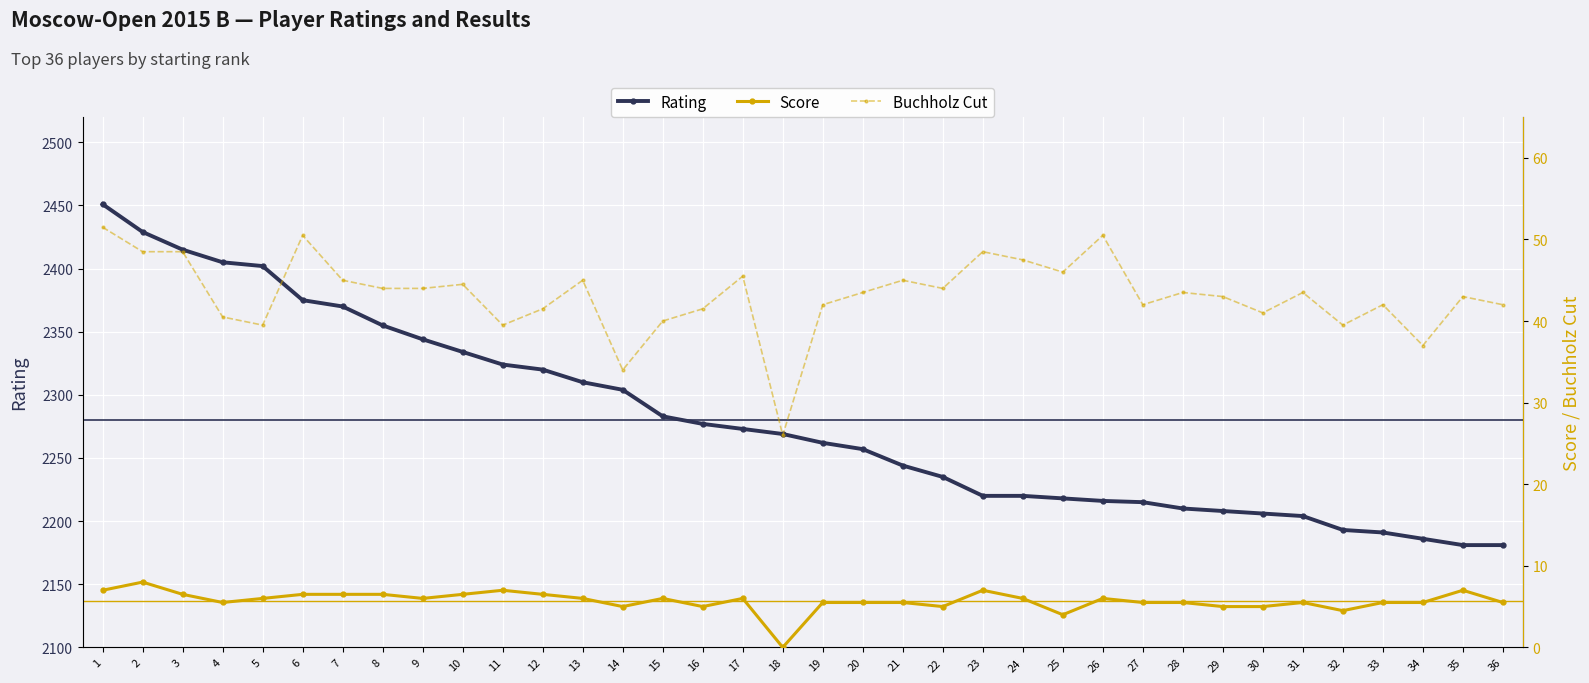

At which label does Score first exceed 6?

1